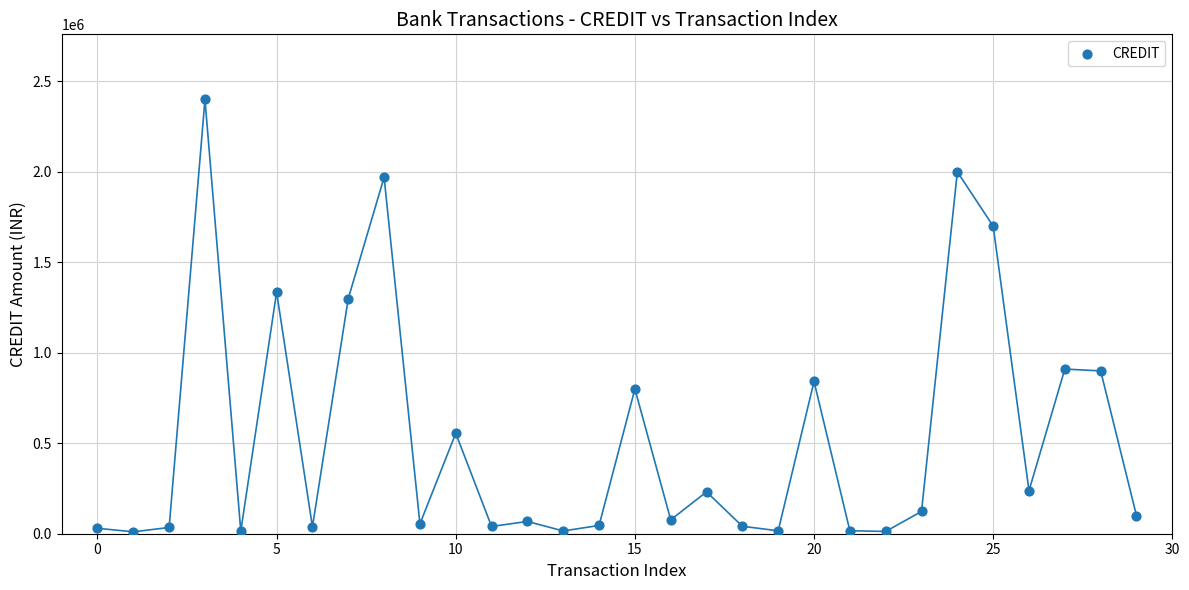

What is the range of Y values (max minus min)?

2389500